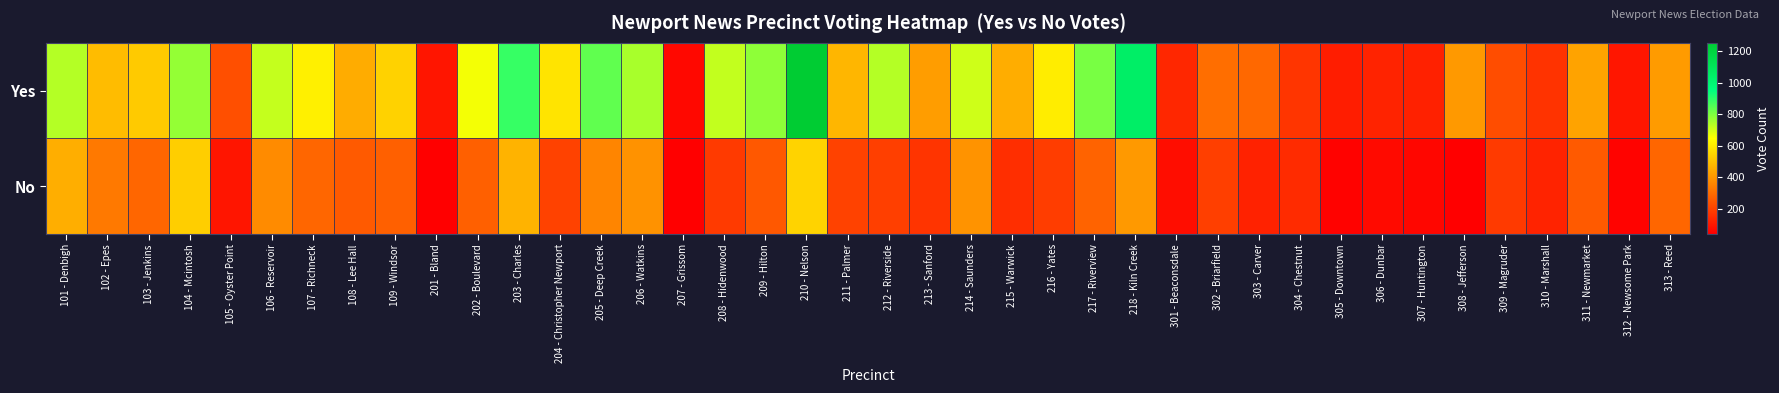

Reading right to left, list all the values displayed in this chart.

Yes: 313 - Reed=412	312 - Newsome Park=95	311 - Newmarket=431	310 - Marshall=165	309 - Magruder=226	308 - Jefferson=406	307 - Huntington=121	306 - Dunbar=127	305 - Downtown=113	304 - Chestnut=170	303 - Carver=290	302 - Briarfield=305	301 - Beaconsdale=137	218 - Kiln Creek=1049	217 - Riverview=808	216 - Yates=605	215 - Warwick=453	214 - Saunders=705	213 - Sanford=415	212 - Riverside=735	211 - Palmer=474	210 - Nelson=1254	209 - Hilton=780	208 - Hidenwood=719	207 - Grissom=62	206 - Watkins=751	205 - Deep Creek=835	204 - Christopher Newport=585	203 - Charles=885	202 - Boulevard=661	201 - Bland=94	109 - Windsor=542	108 - Lee Hall=452	107 - Richneck=612	106 - Reservoir=717	105 - Oyster Point=232	104 - Mcintosh=774	103 - Jenkins=523	102 - Epes=490	101 - Denbigh=737
No: 313 - Reed=286	312 - Newsome Park=51	311 - Newmarket=256	310 - Marshall=126	309 - Magruder=182	308 - Jefferson=40	307 - Huntington=57	306 - Dunbar=68	305 - Downtown=49	304 - Chestnut=146	303 - Carver=125	302 - Briarfield=194	301 - Beaconsdale=75	218 - Kiln Creek=407	217 - Riverview=278	216 - Yates=188	215 - Warwick=153	214 - Saunders=391	213 - Sanford=168	212 - Riverside=194	211 - Palmer=201	210 - Nelson=543	209 - Hilton=253	208 - Hidenwood=182	207 - Grissom=44	206 - Watkins=389	205 - Deep Creek=358	204 - Christopher Newport=201	203 - Charles=468	202 - Boulevard=271	201 - Bland=40	109 - Windsor=271	108 - Lee Hall=257	107 - Richneck=285	106 - Reservoir=373	105 - Oyster Point=93	104 - Mcintosh=532	103 - Jenkins=285	102 - Epes=330	101 - Denbigh=456